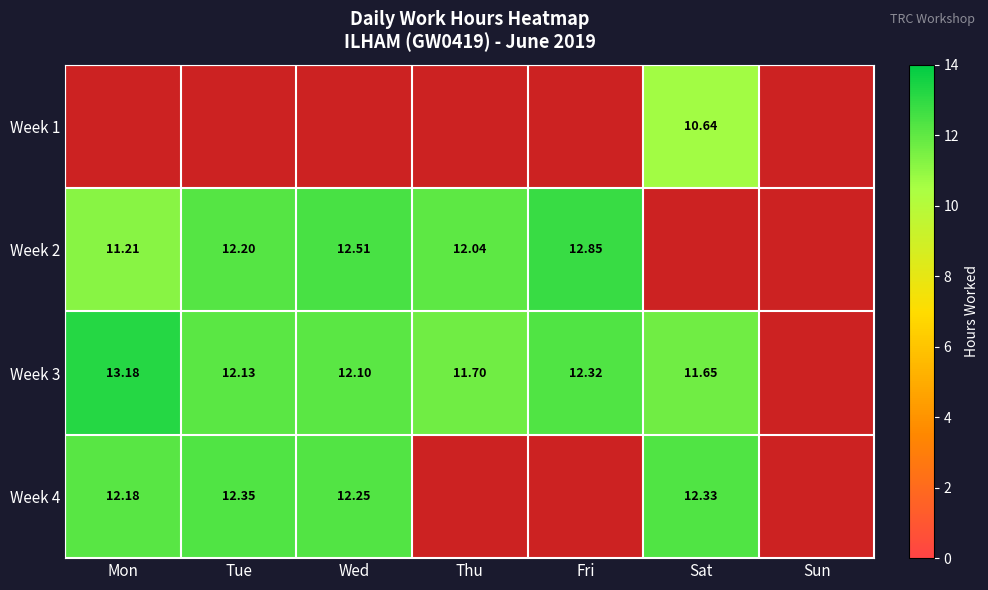

True or false: Week 3 has a value of 11.7 at Thu.

True